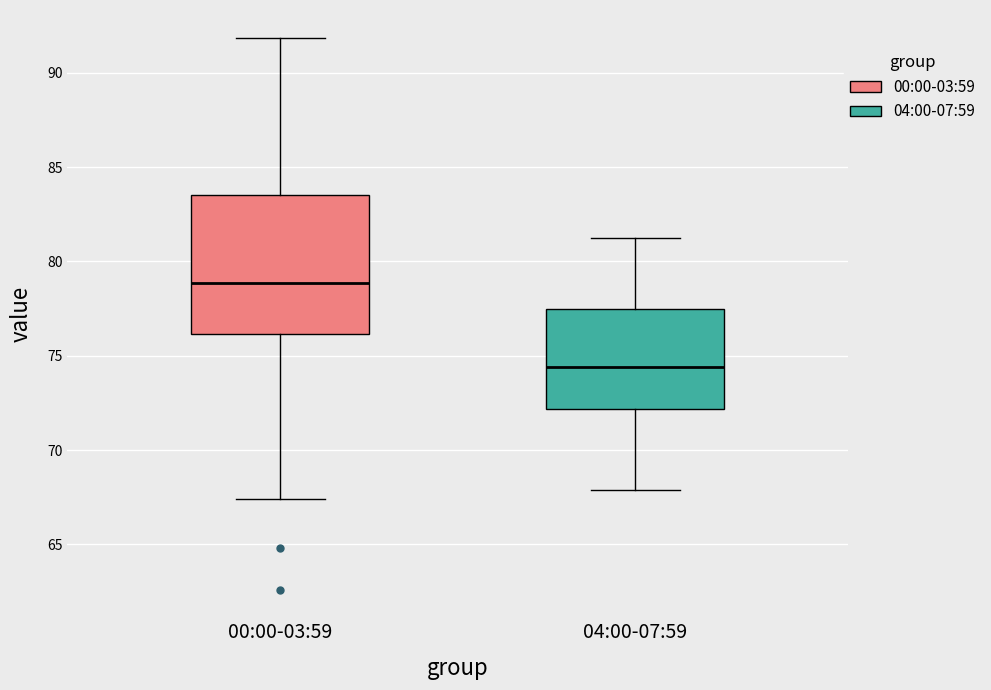

Which box has the lowest median line?

04:00-07:59